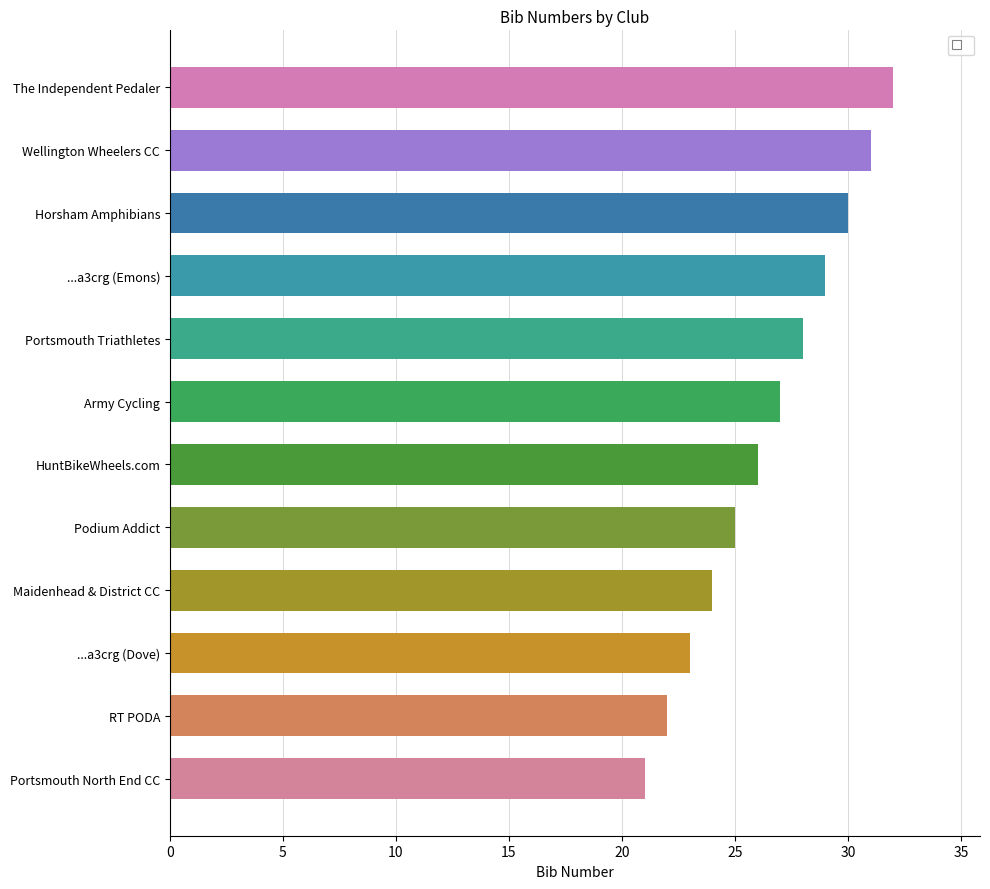

Between Wellington Wheelers CC and ...a3crg (Dove), which is larger?

Wellington Wheelers CC